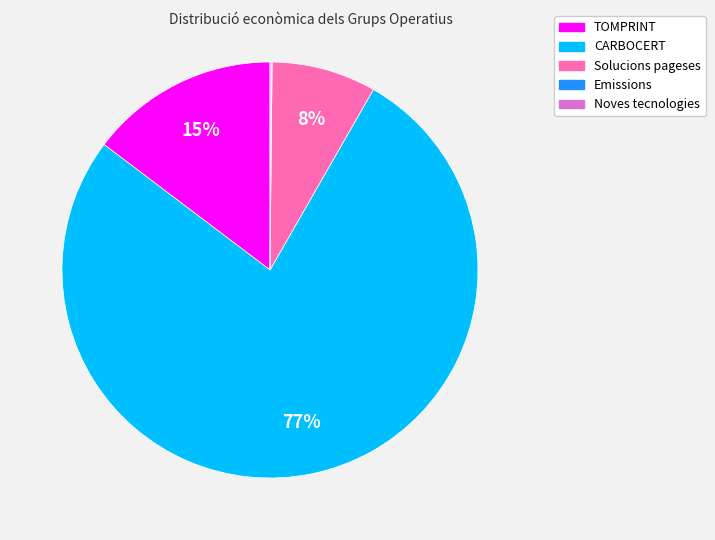

To the nearest percent, what is the difference between the largest and smallest slice percentages?

77%